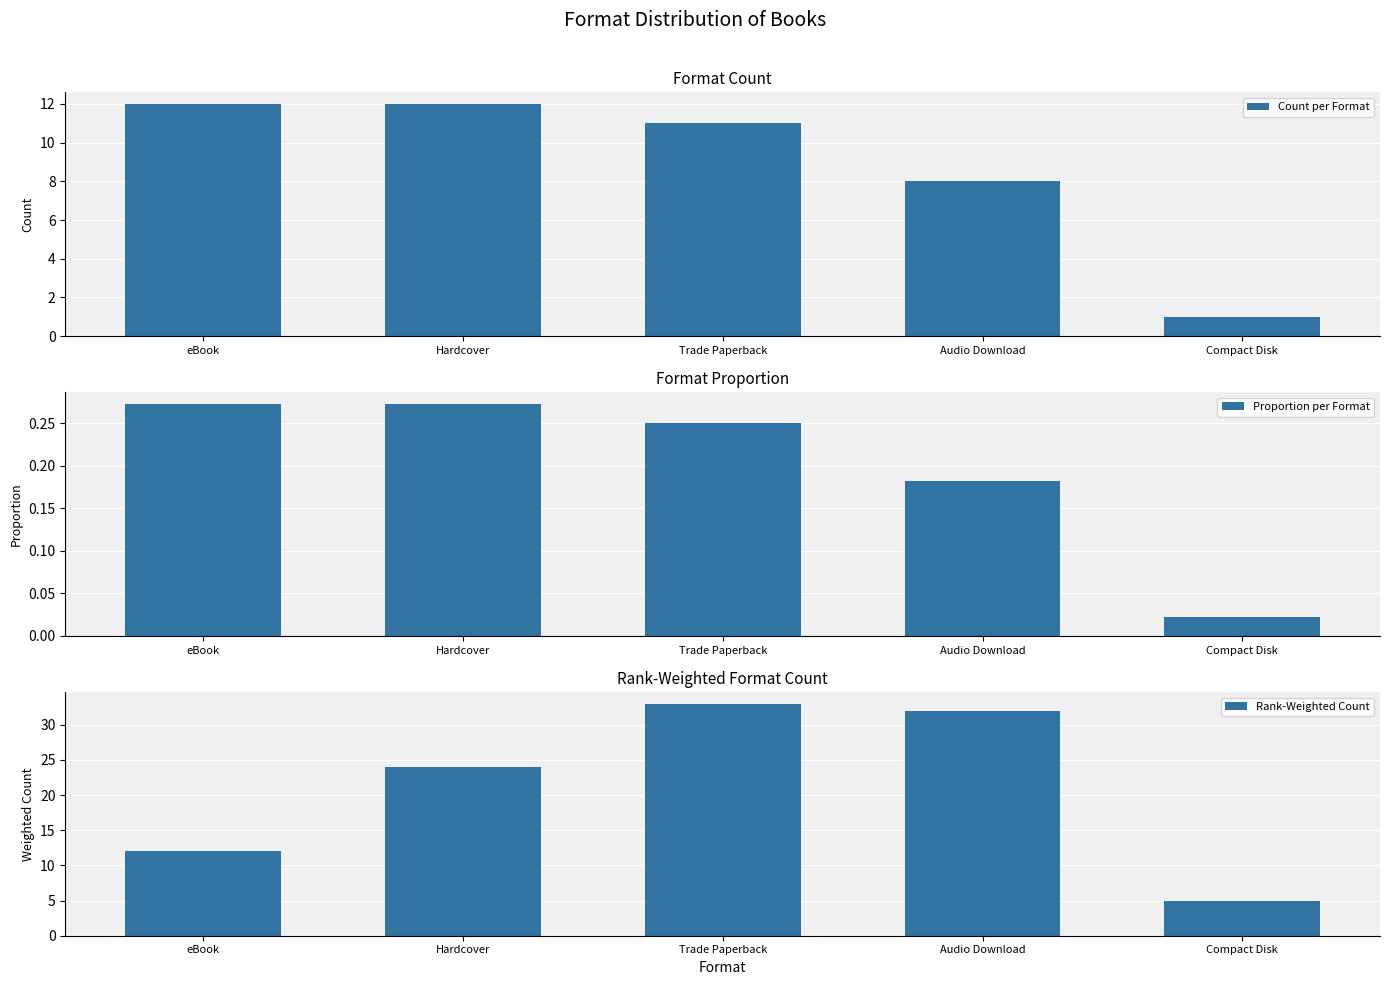

How many series are shown in this chart?

3